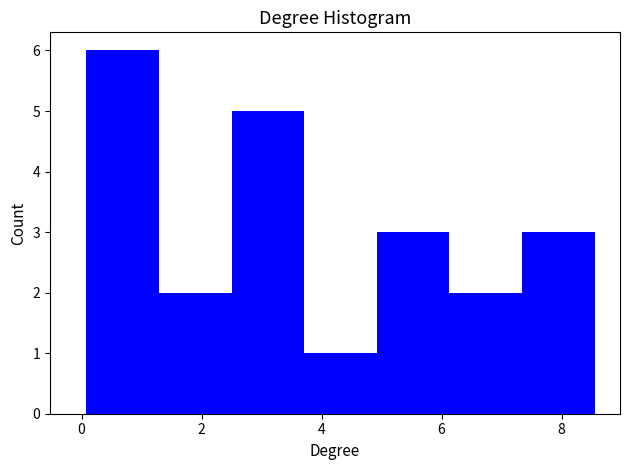

Reading left to right, list every bar in this chart as the range it spans on the x-axis followed by its height. Neither the bar edges nor the heights are printed on the chart, so give them approximately, as read against the axes.

0.0 to 1.2: 6
1.2 to 2.6: 2
2.6 to 3.8: 5
3.8 to 5.0: 1
5.0 to 6.2: 3
6.2 to 7.4: 2
7.4 to 8.6: 3